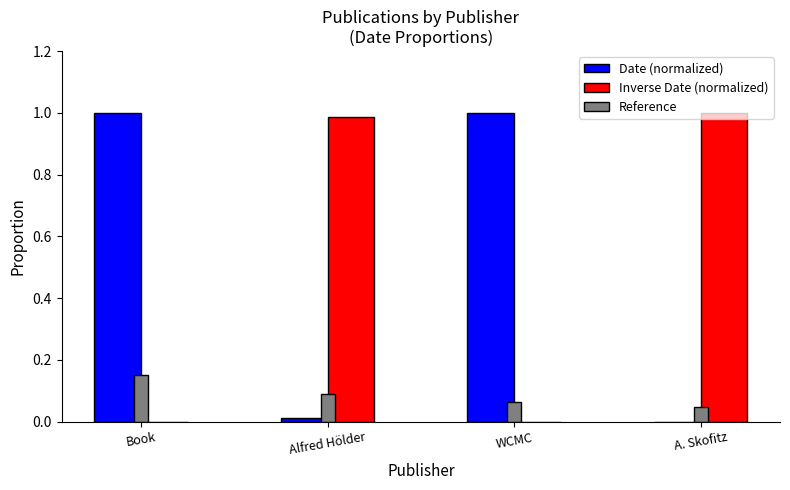

Count the Reference values in the range 0 to 1.

4